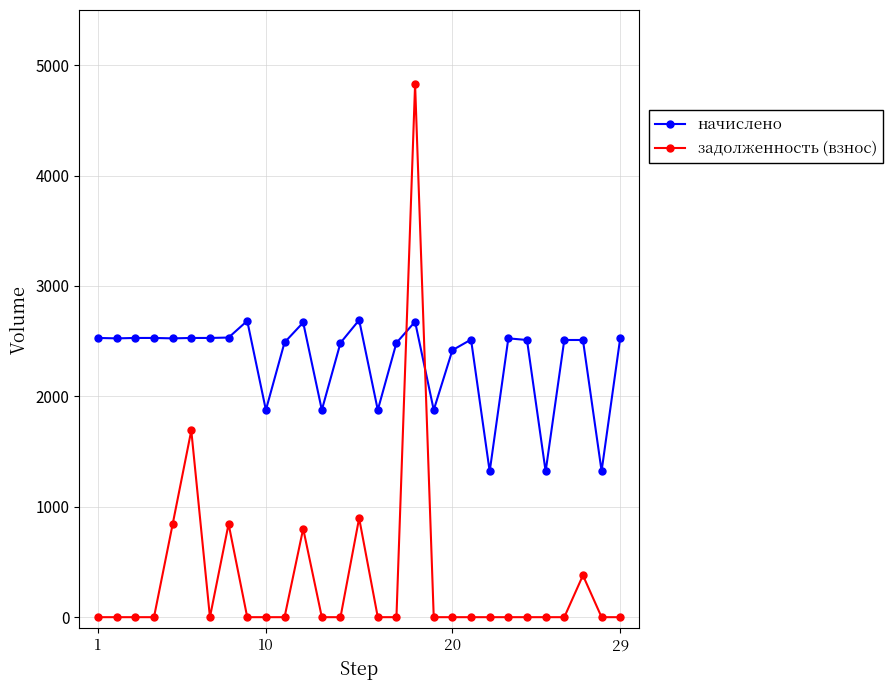

After their last crossing, which series has the higher values: начислено or задолженность (взнос)?

начислено